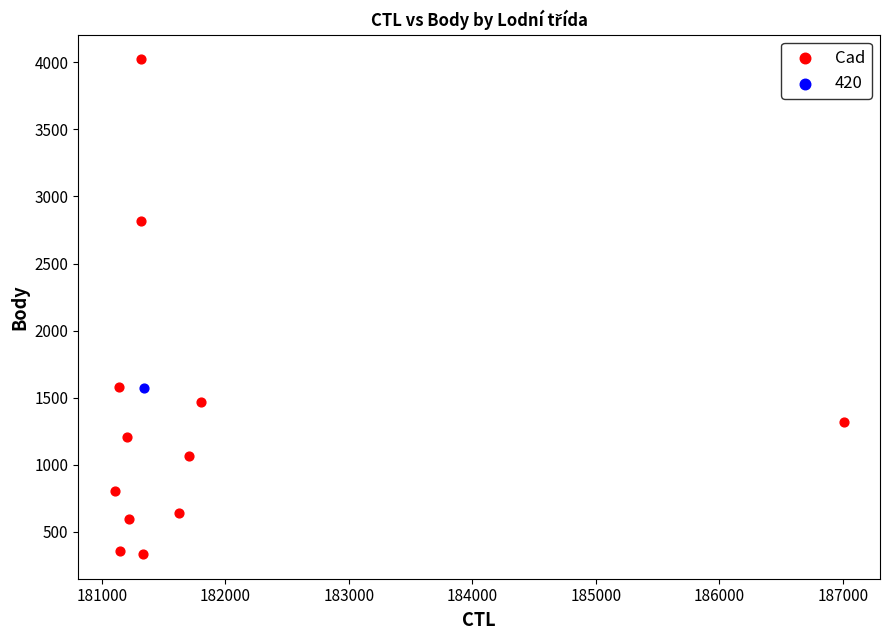

What are all the series names shown in the legend?

Cad, 420